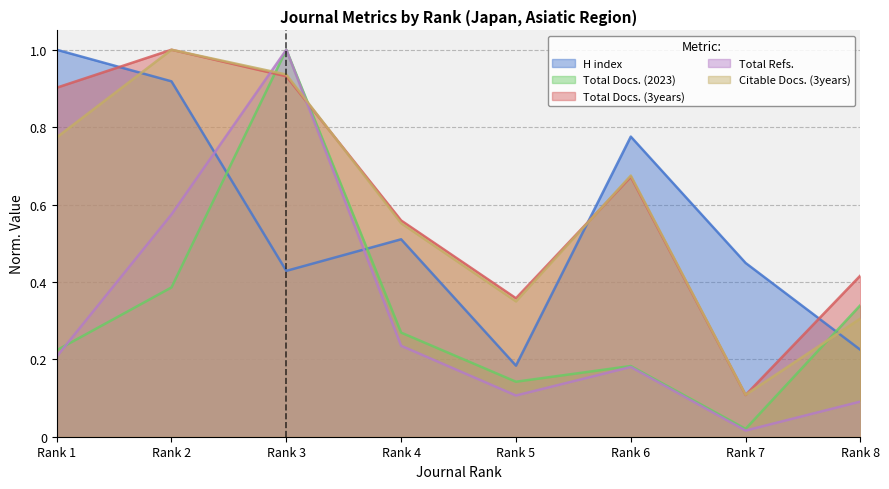

Rank the categories by Total Docs. (2023) value from lowest to highest.

Rank 7, Rank 5, Rank 6, Rank 1, Rank 4, Rank 8, Rank 2, Rank 3